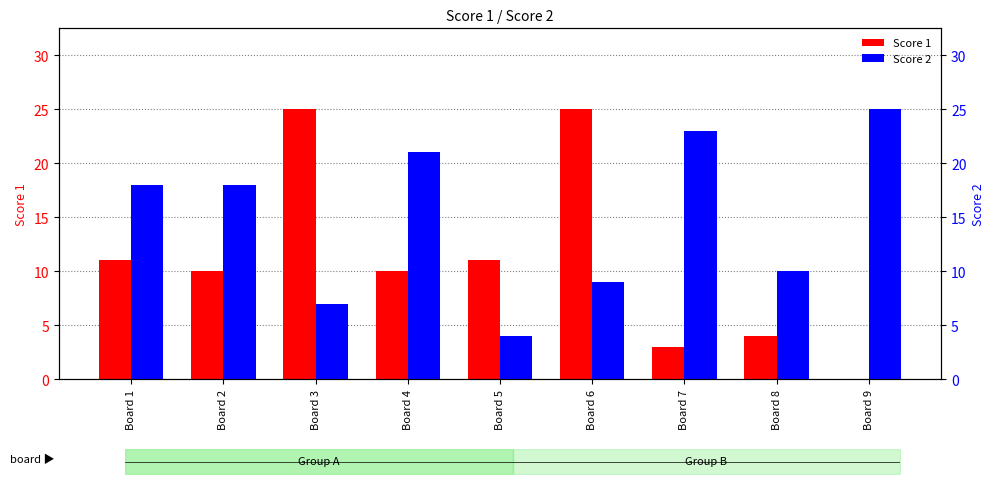

At which label does Score 1 reach its minimum?

Board 9